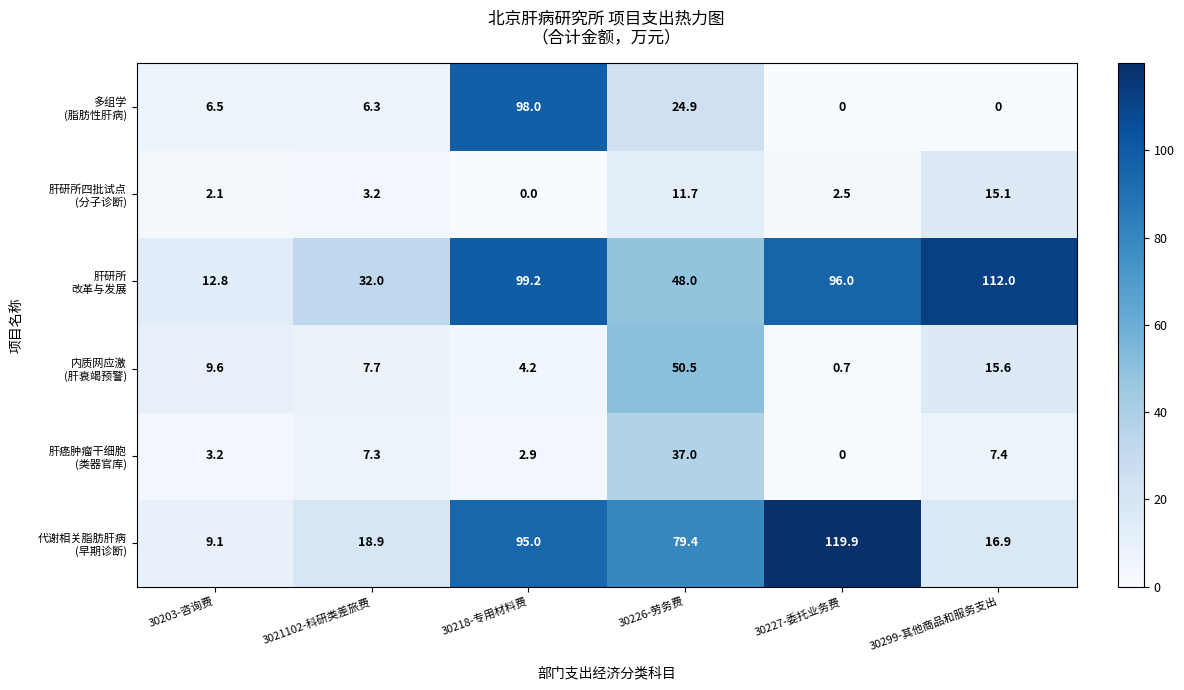

At how many categories does at least one series exceed 12?

6